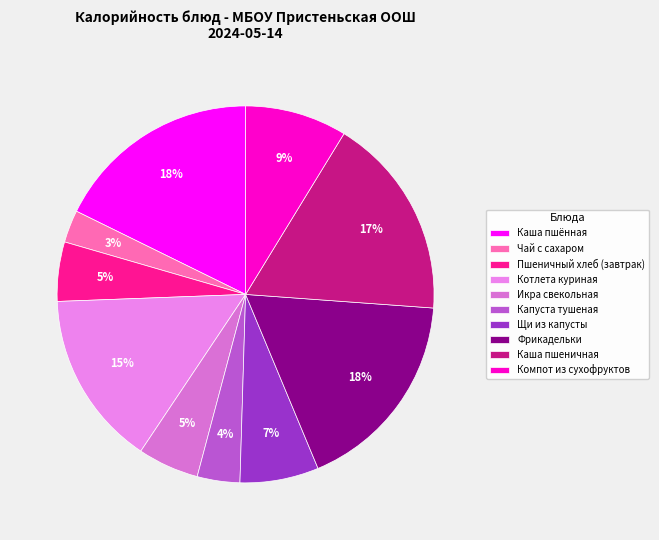

What percentage is the Капуста тушеная slice, to the nearest percent?

4%